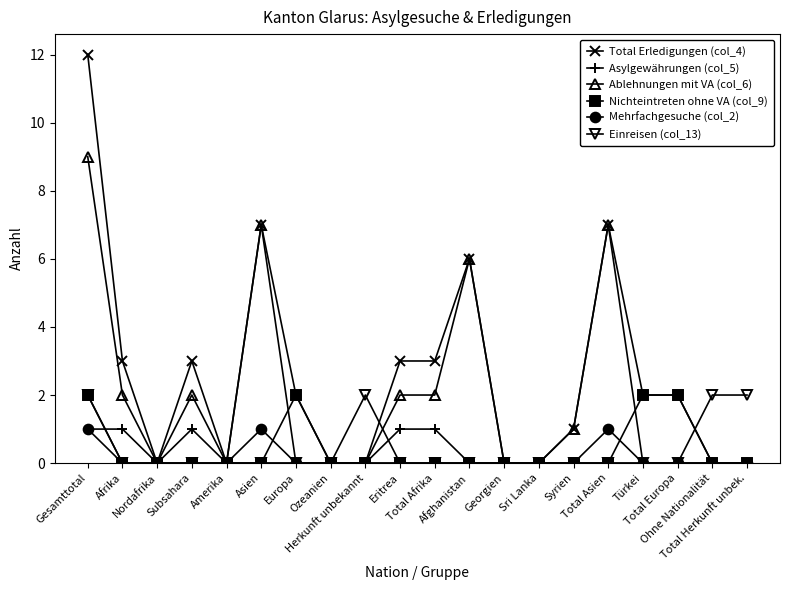

Which series has the largest range (max minus min)?

Total Erledigungen (col_4)